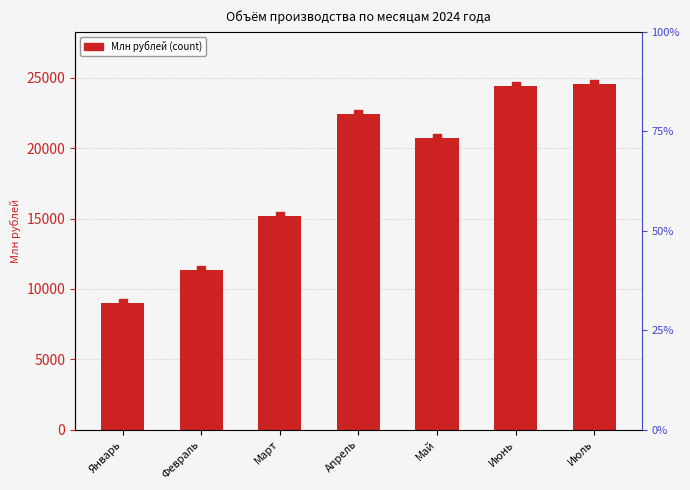

Approximately how many times larger is the value at Июль compared to Апрель?

1.1